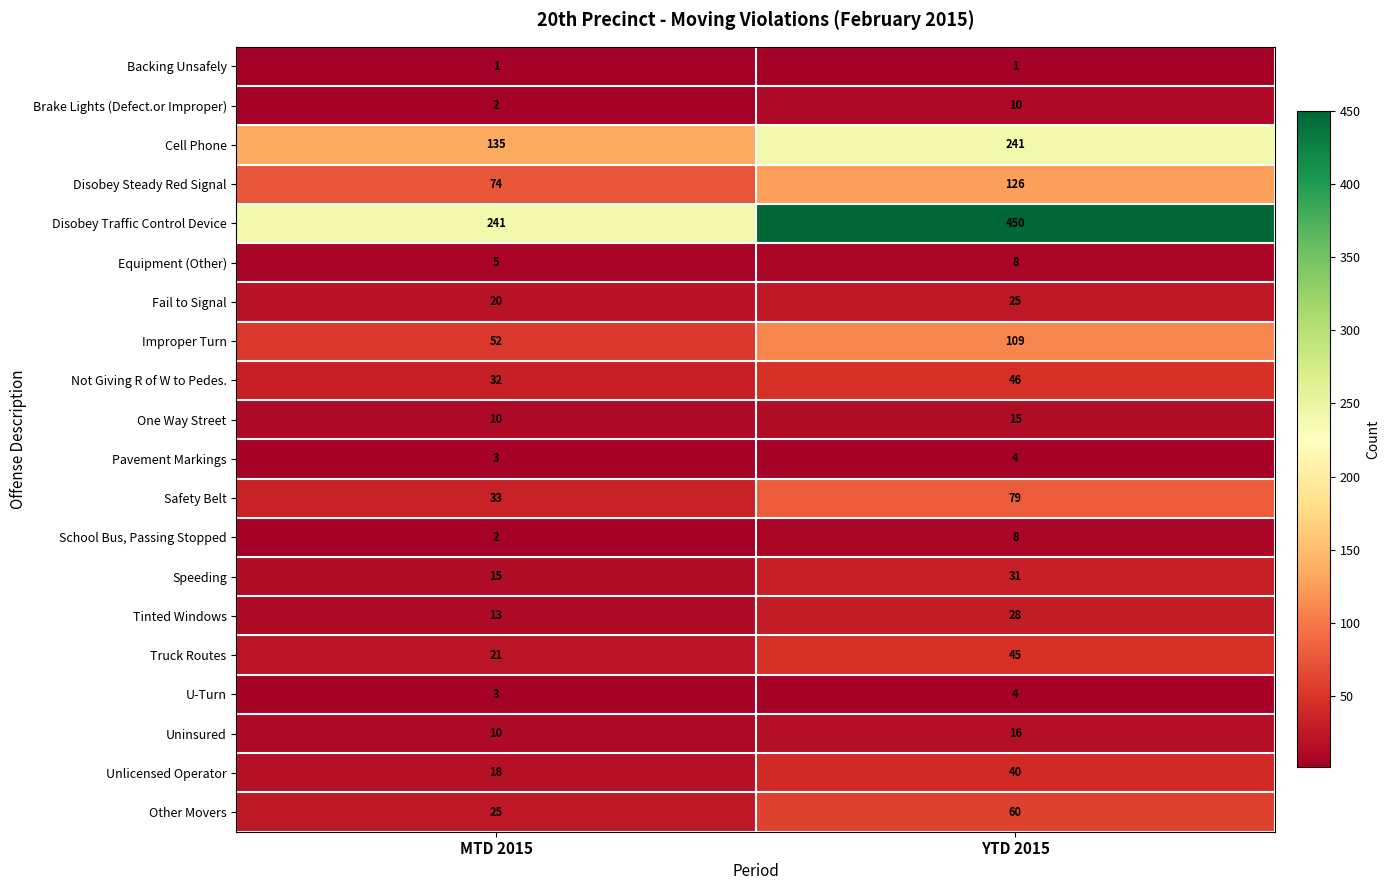

What is the highest value of the Disobey Steady Red Signal series?

126